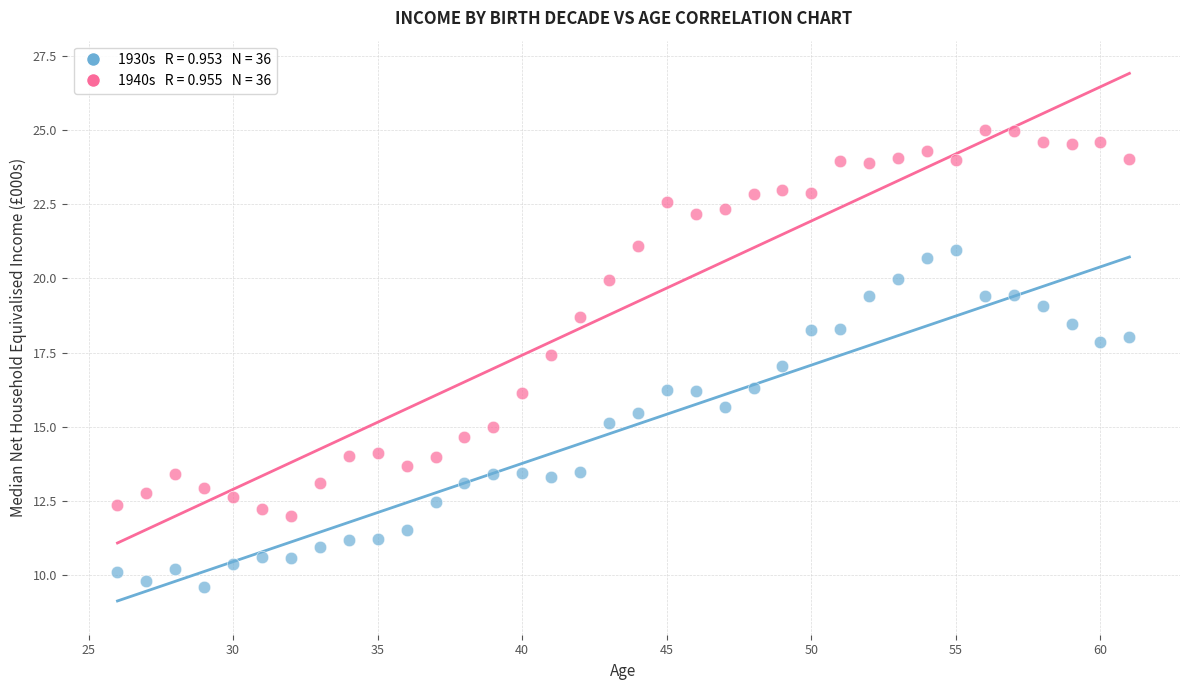

Across all data points, what is the range of X values (max minus min)?

35.0